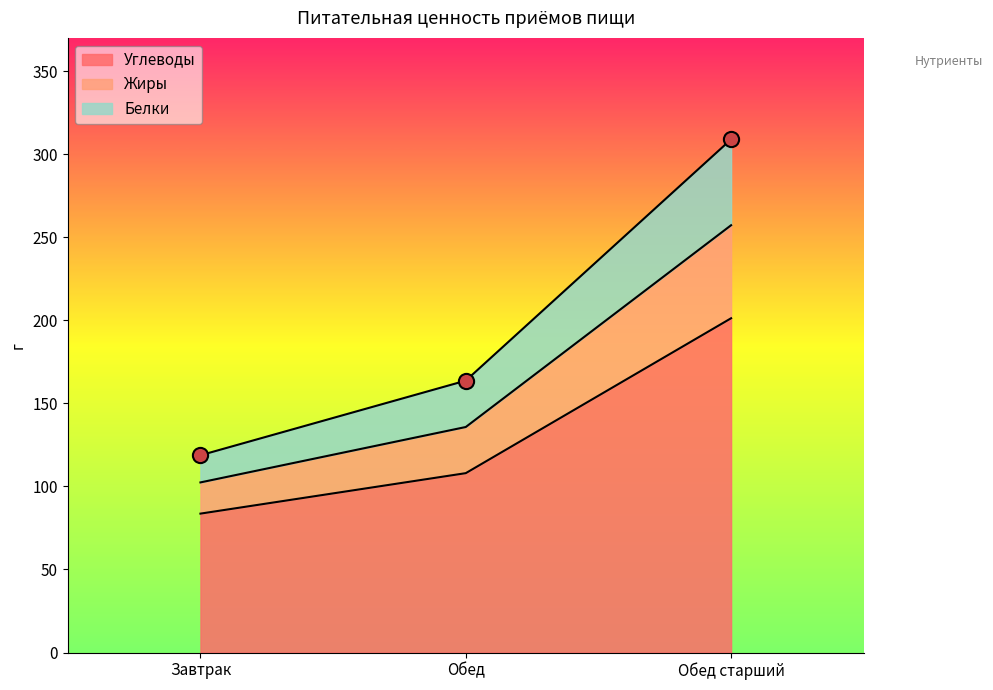

What are all the series names shown in the legend?

Углеводы, Жиры, Белки